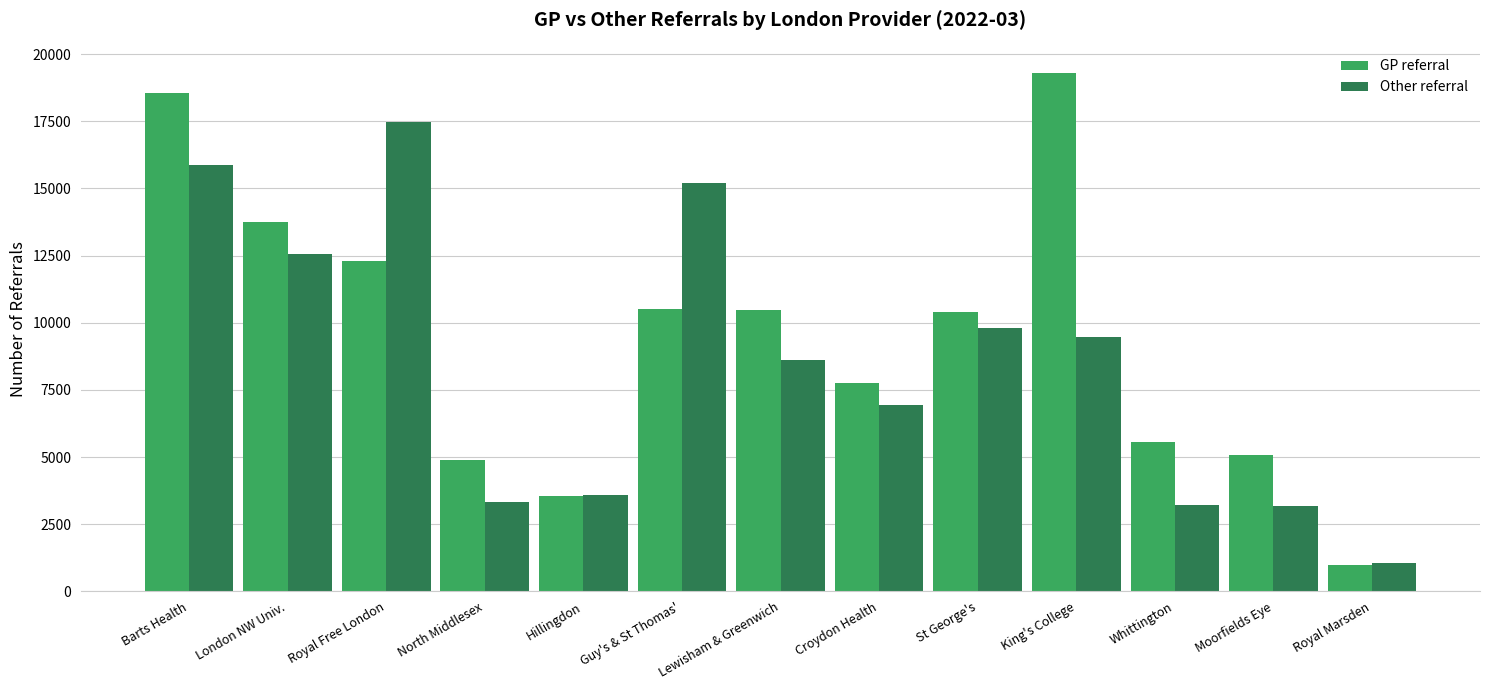

List the series in order of their peak value, lowest first.

Other referral, GP referral